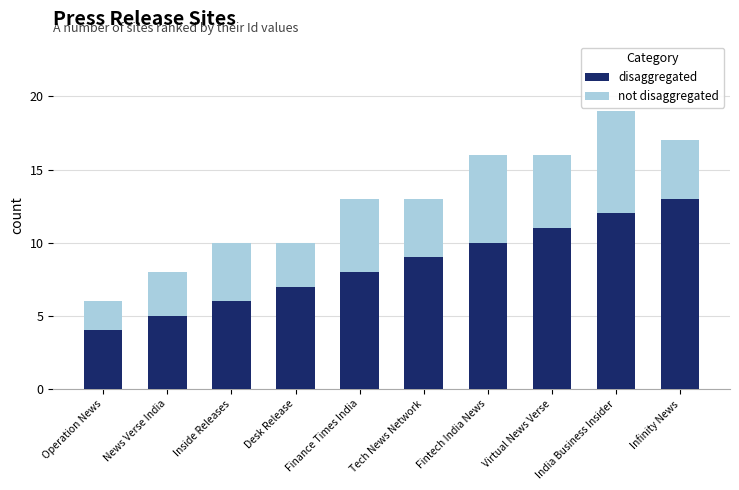

What are all the series names shown in the legend?

disaggregated, not disaggregated